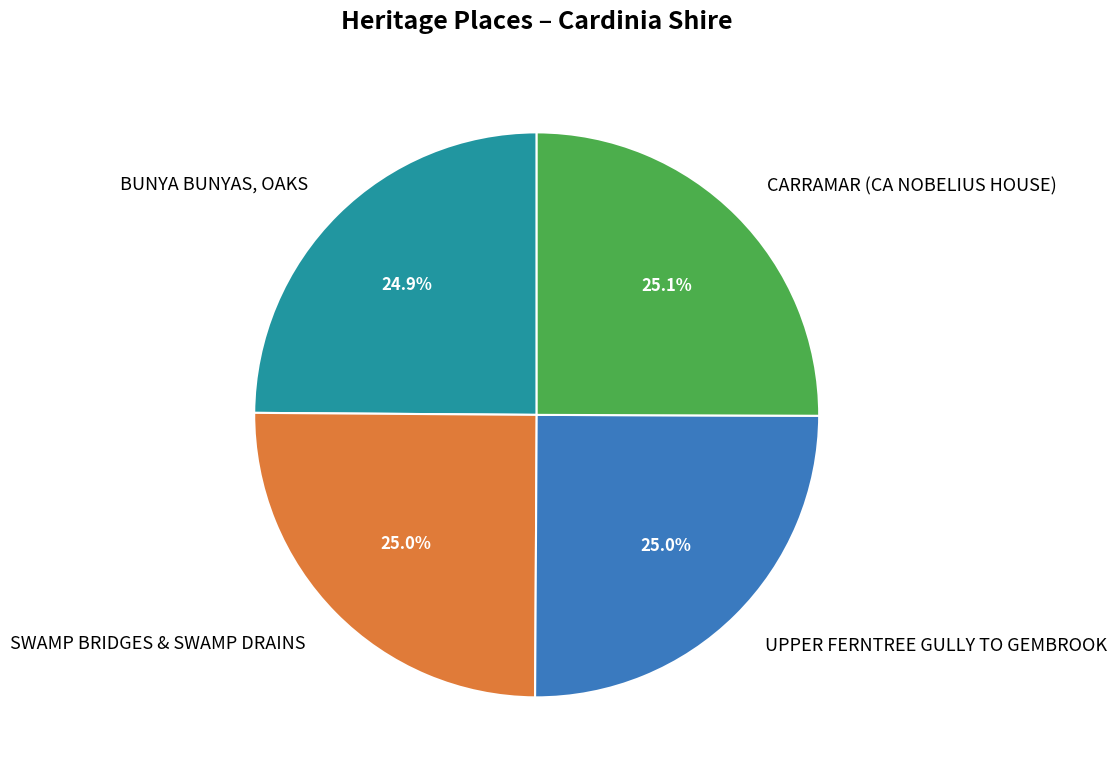

What percentage do BUNYA BUNYAS, OAKS and UPPER FERNTREE GULLY TO GEMBROOK together represent?

49.9%